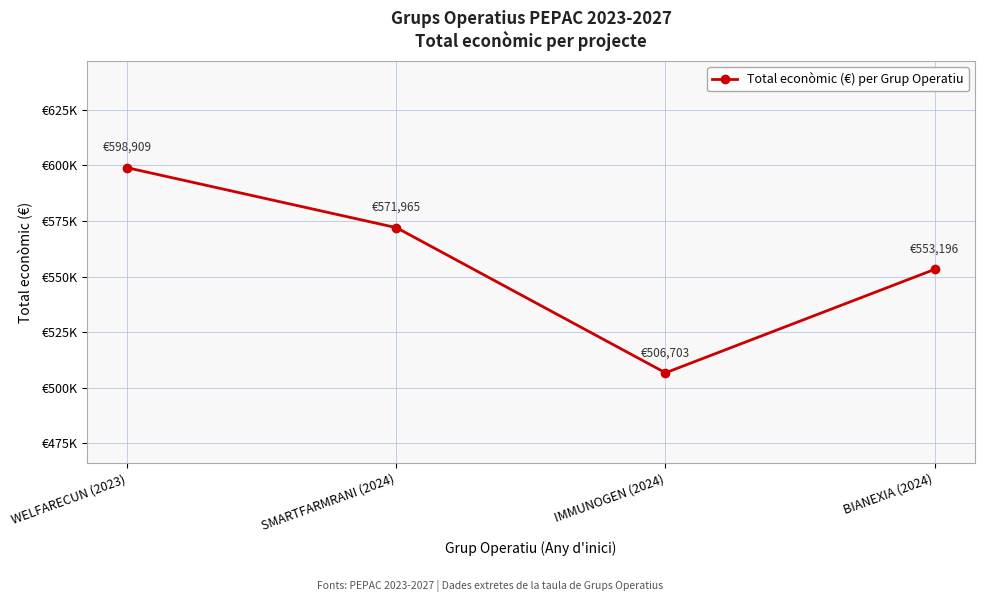

What is the difference between the values at SMARTFARMRANI (2024) and WELFARECUN (2023)?

26944